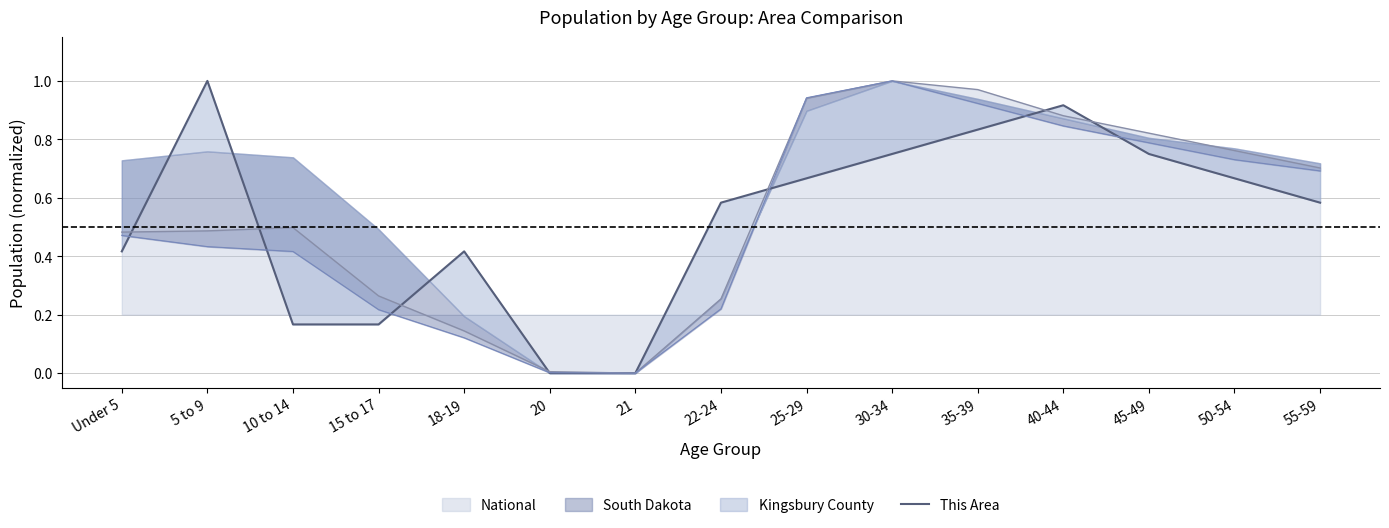

True or false: the data shows 0.4 at 18-19.

True